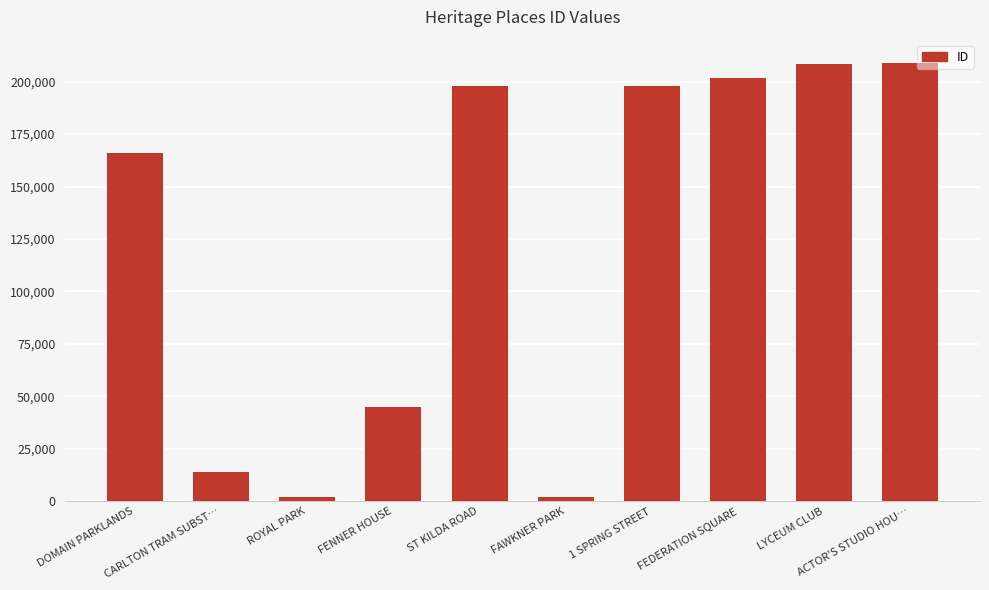

What is the greatest value displayed?

208838